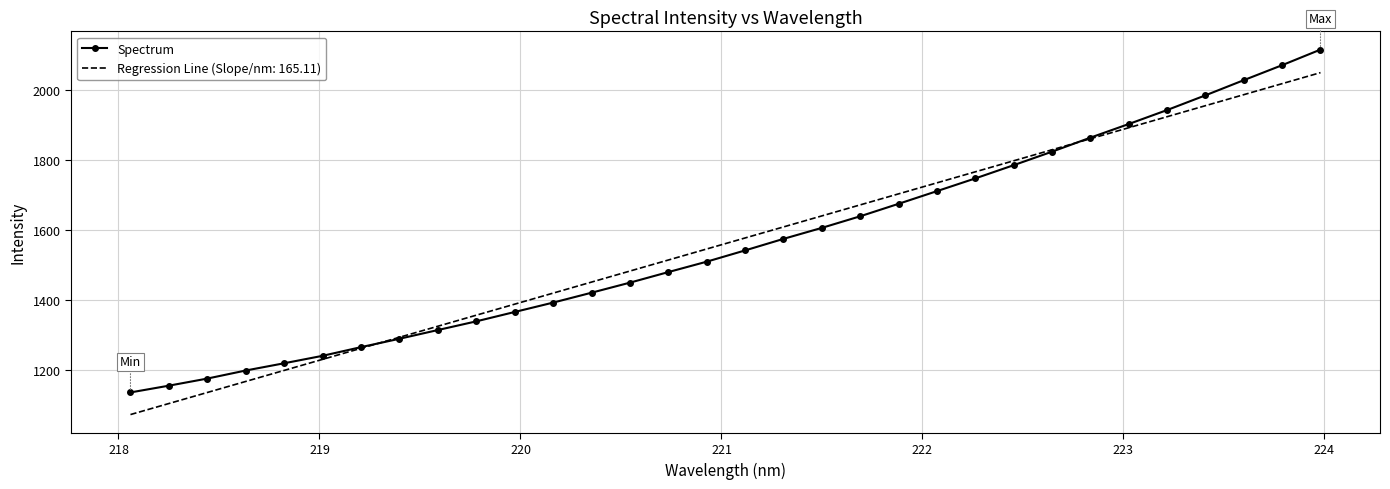

List the series in order of their peak value, highest first.

Spectrum, Regression Line (Slope/nm: 165.11)